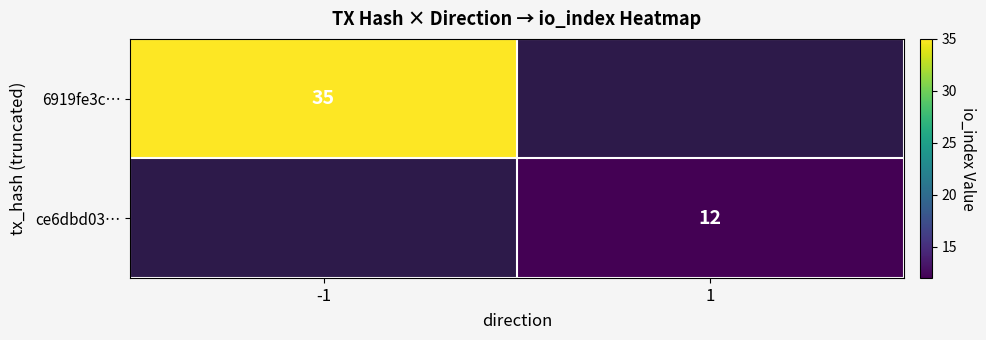

The 6919fe3c… series shows 35 at -1. True or false?

True